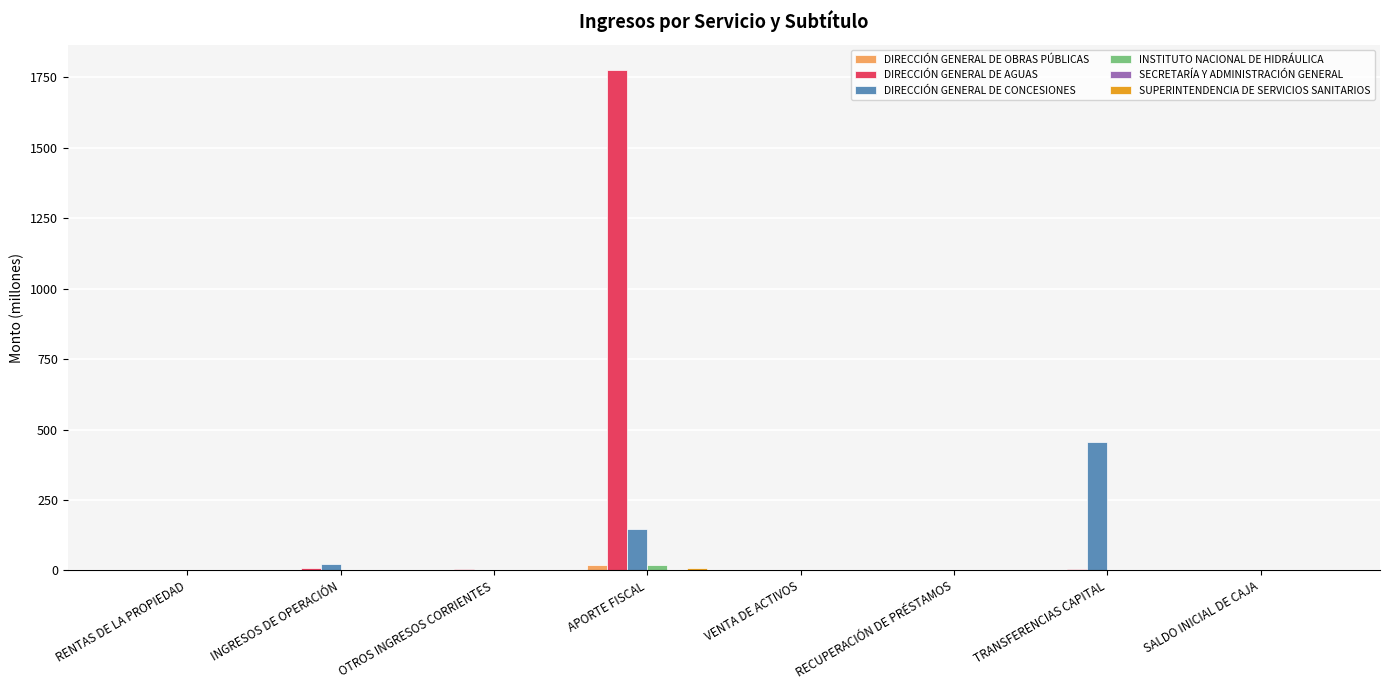

How many values in the DIRECCIÓN GENERAL DE CONCESIONES series exceed 3?

4